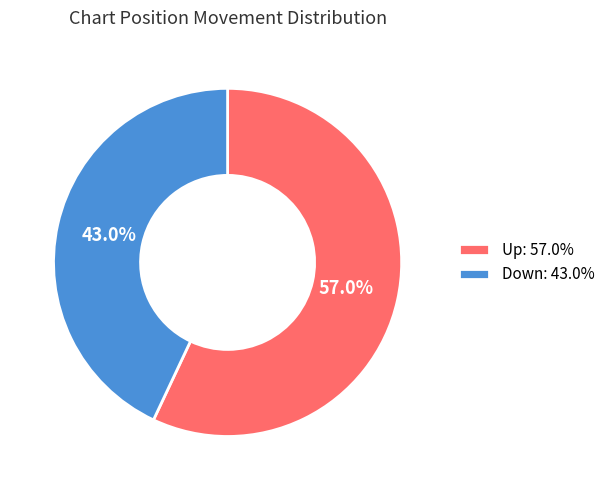

What is the smallest slice in the pie chart?

Down: 43.0%